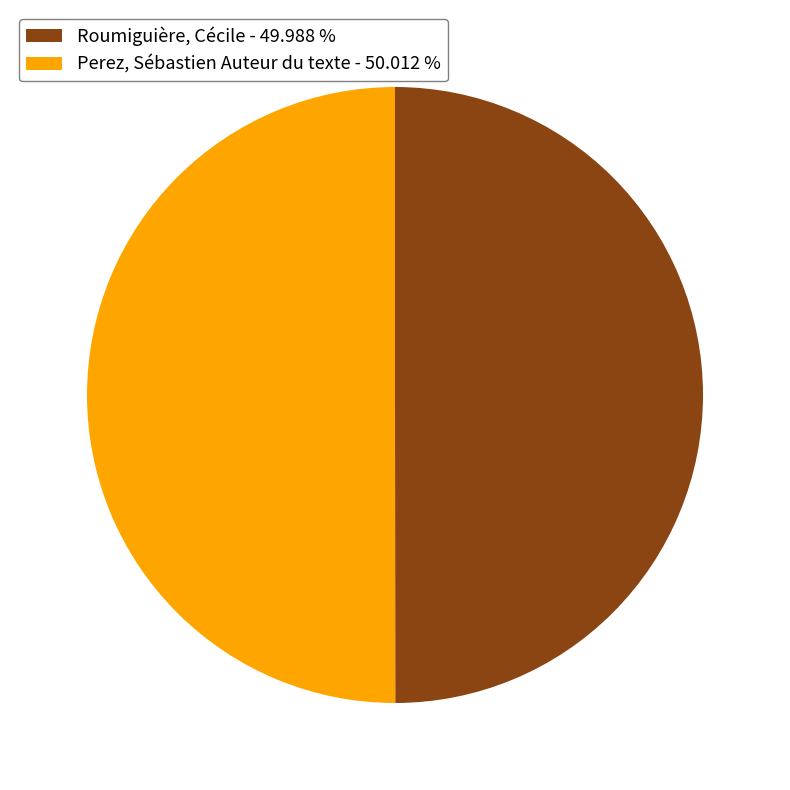

True or false: Roumiguière, Cécile accounts for 50% of the total.

True